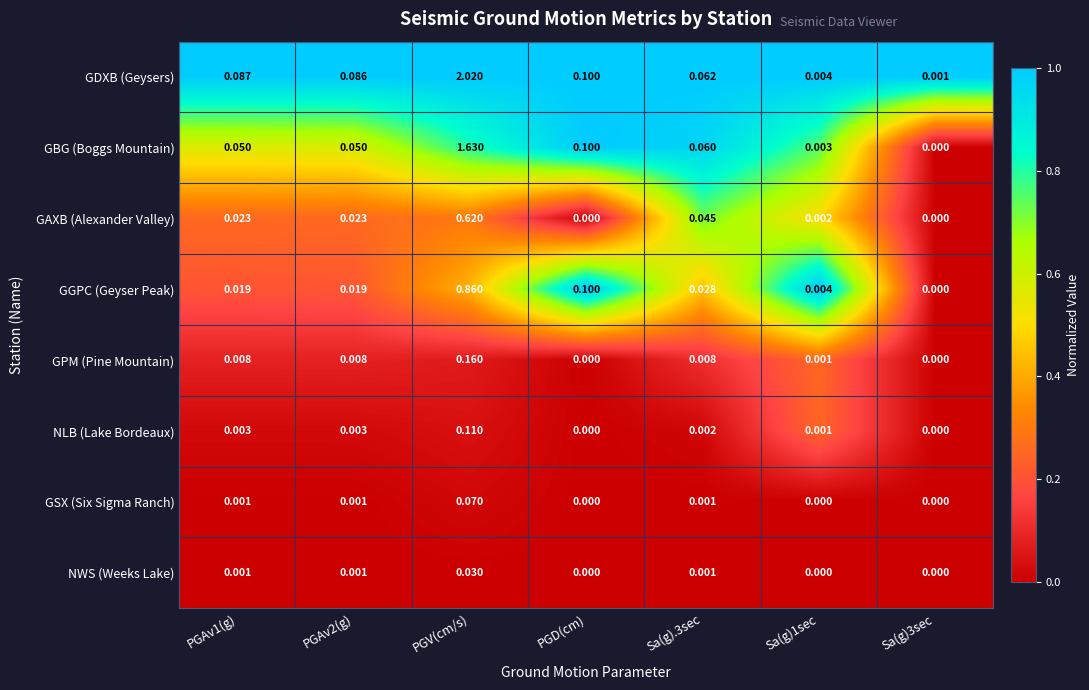

At which label does GAXB (Alexander Valley) reach its peak?

PGV(cm/s)